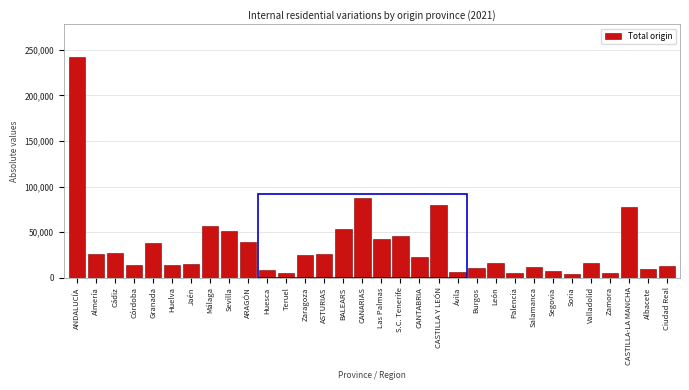

What is the average value?

34340